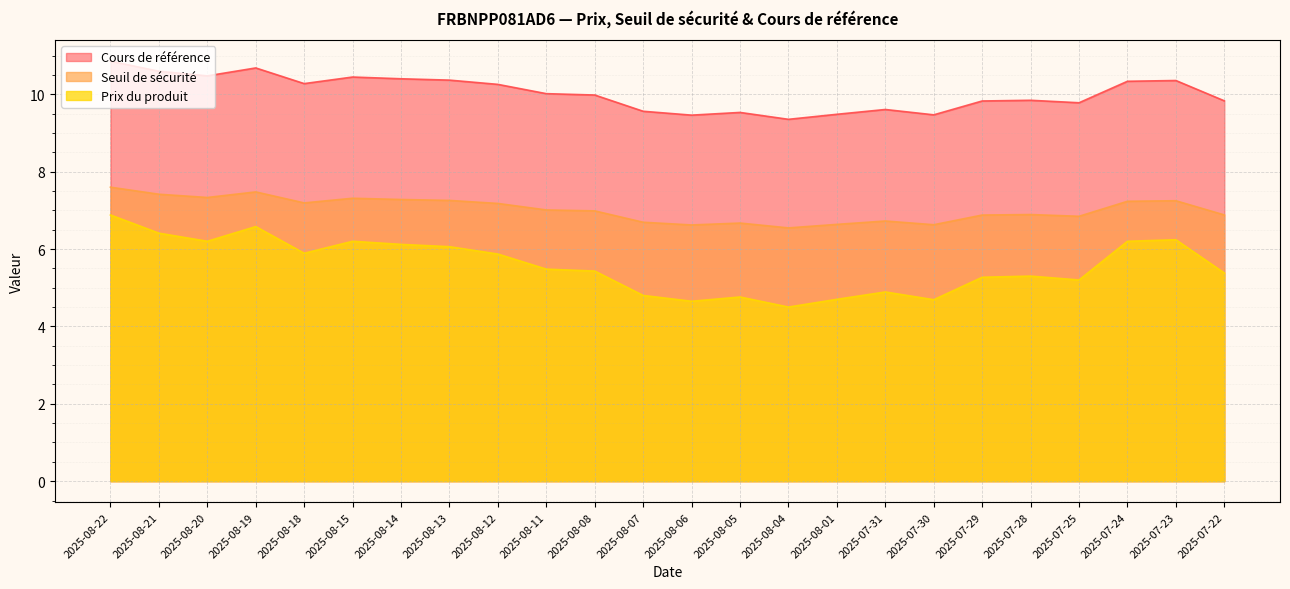

True or false: Cours de référence has a value of 17.5 at 2025-08-13.

False